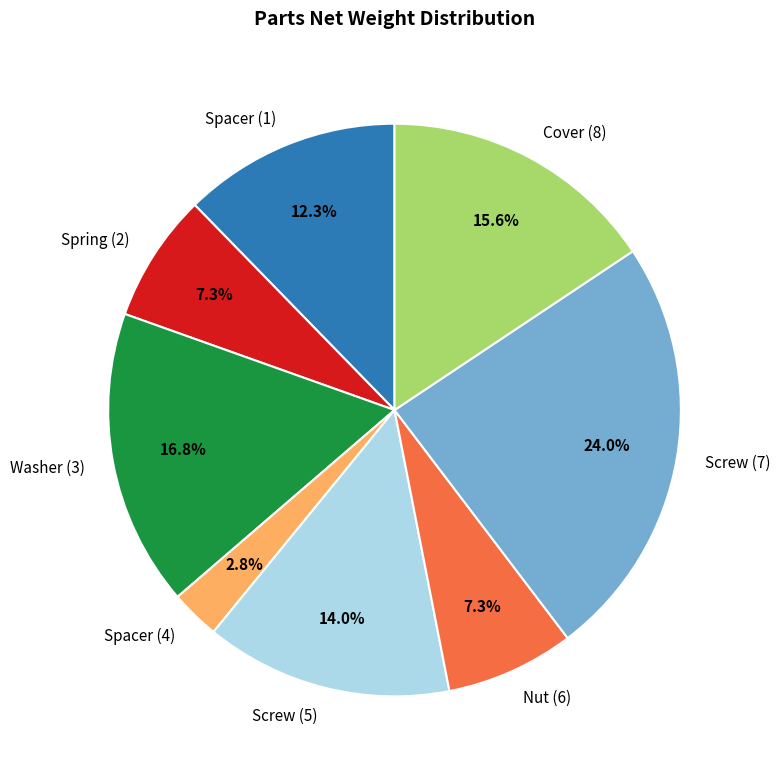

How much of the chart is everything except Screw (5)?

86.0%